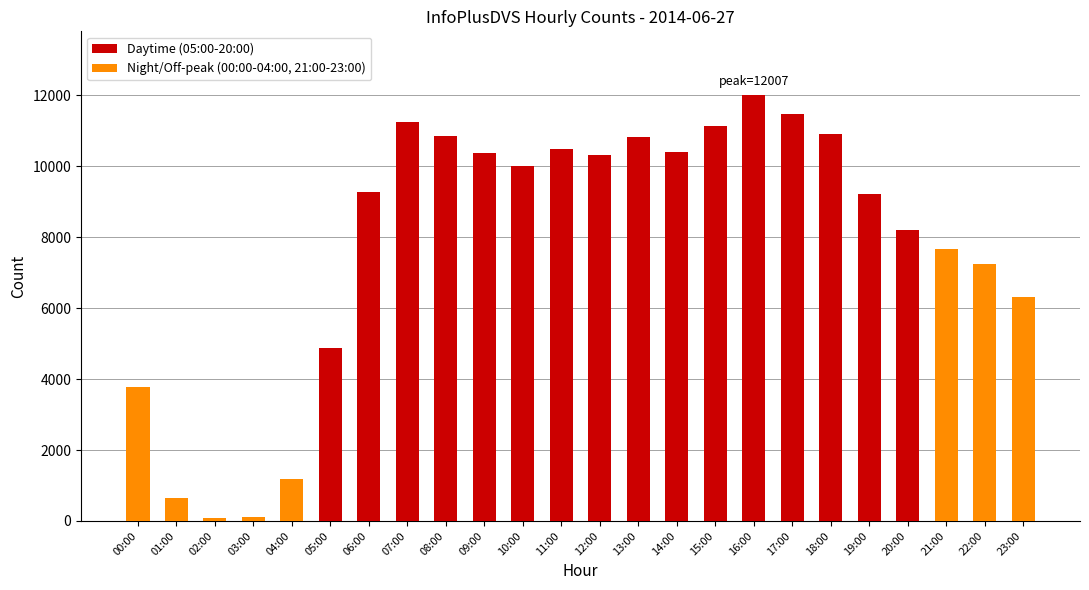

Where does the Daytime (05:00-20:00) series first go above 9998?

07:00